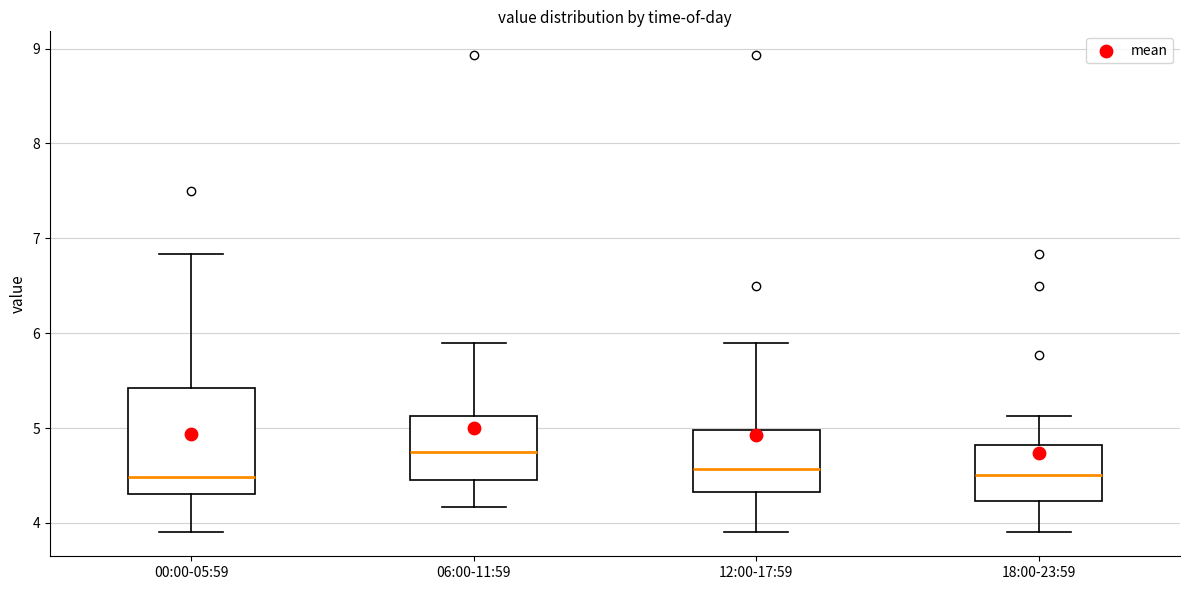

Where does the lower whisker of the box for 12:00-17:59 end on the y-axis? The values are not printed on the chart, so give them approximately, as read against the axis.

3.9